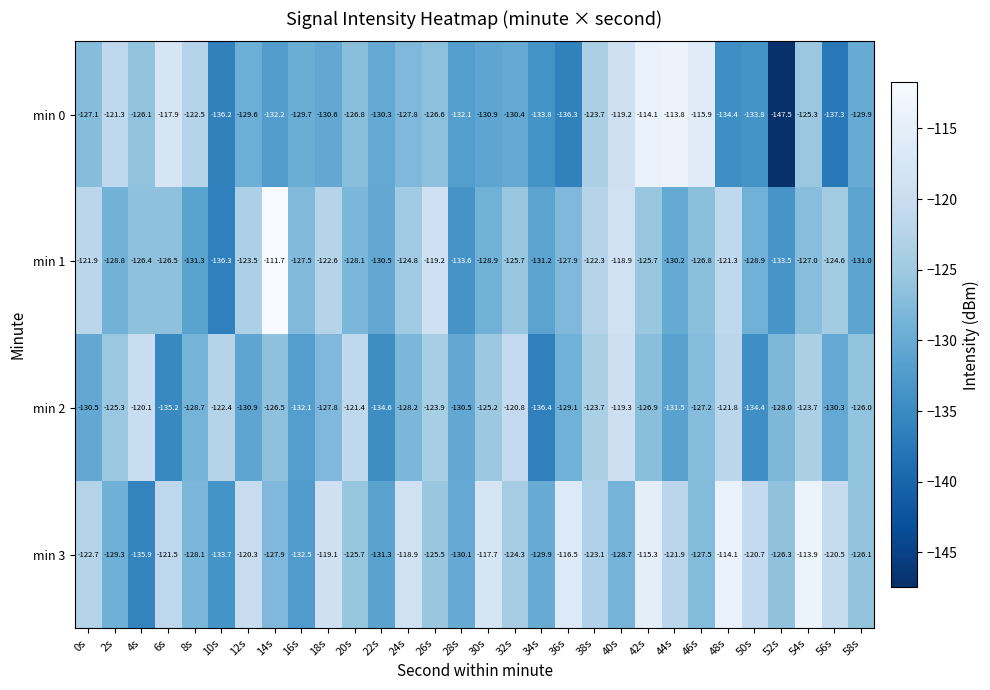

Is the value of min 2 at 0s greater than the value of min 3 at 10s?

Yes